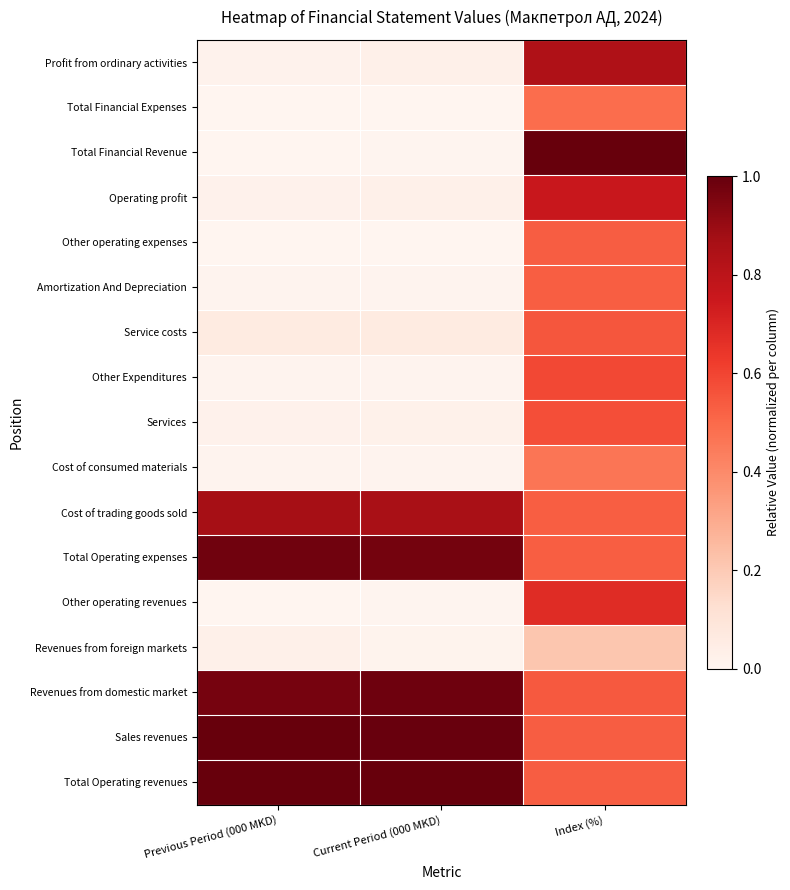

Rank the series by their maximum value, from highest to lowest.

Total Operating revenues, Total Financial Revenue, Sales revenues, Revenues from domestic market, Total Operating expenses, Cost of trading goods sold, Profit from ordinary activities, Operating profit, Other operating revenues, Other Expenditures, Services, Service costs, Other operating expenses, Amortization And Depreciation, Total Financial Expenses, Cost of consumed materials, Revenues from foreign markets